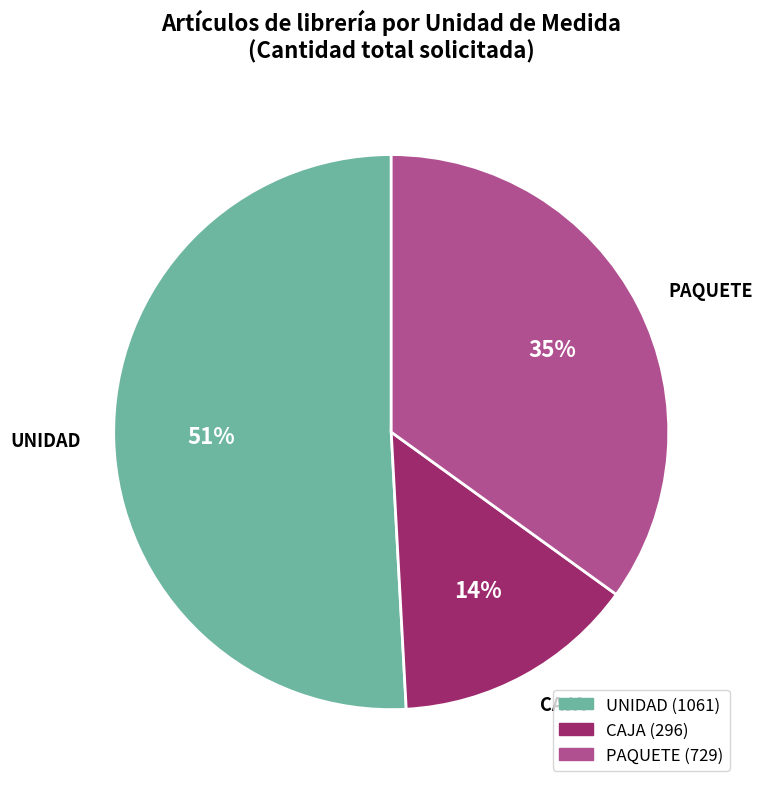

What is the smallest slice in the pie chart?

CAJA